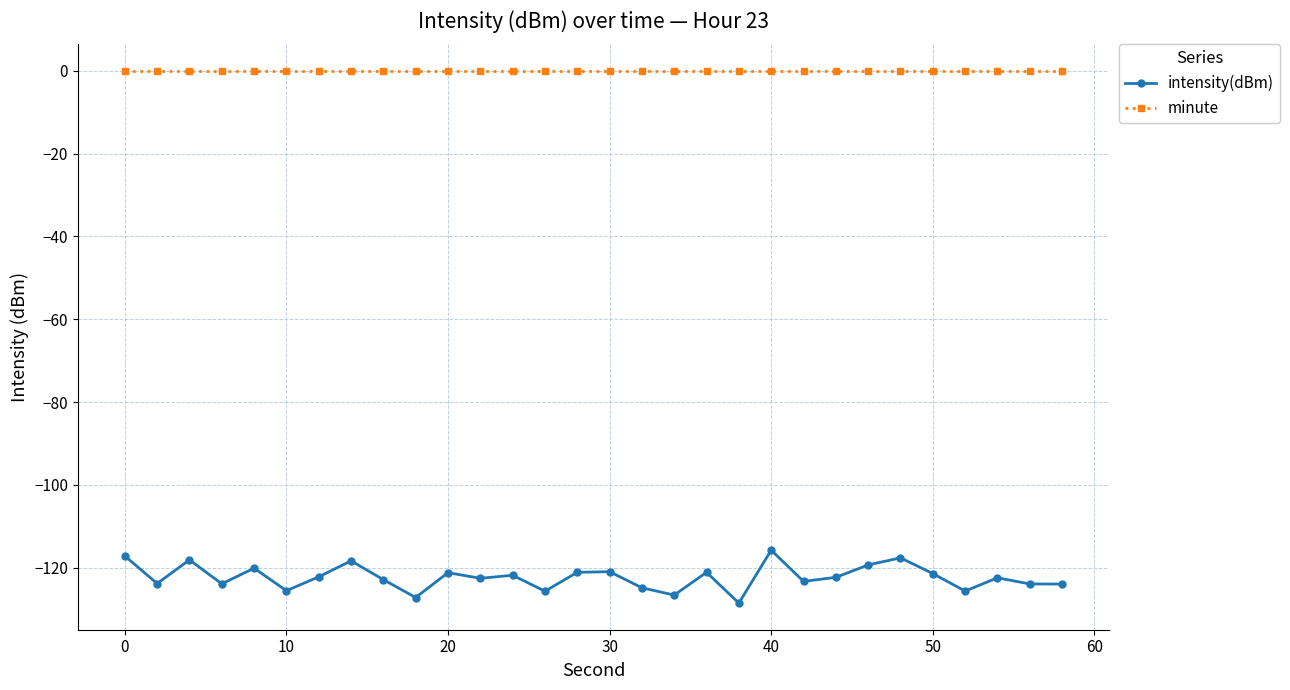

What is the sum of all intensity(dBm) values?

-3670.0